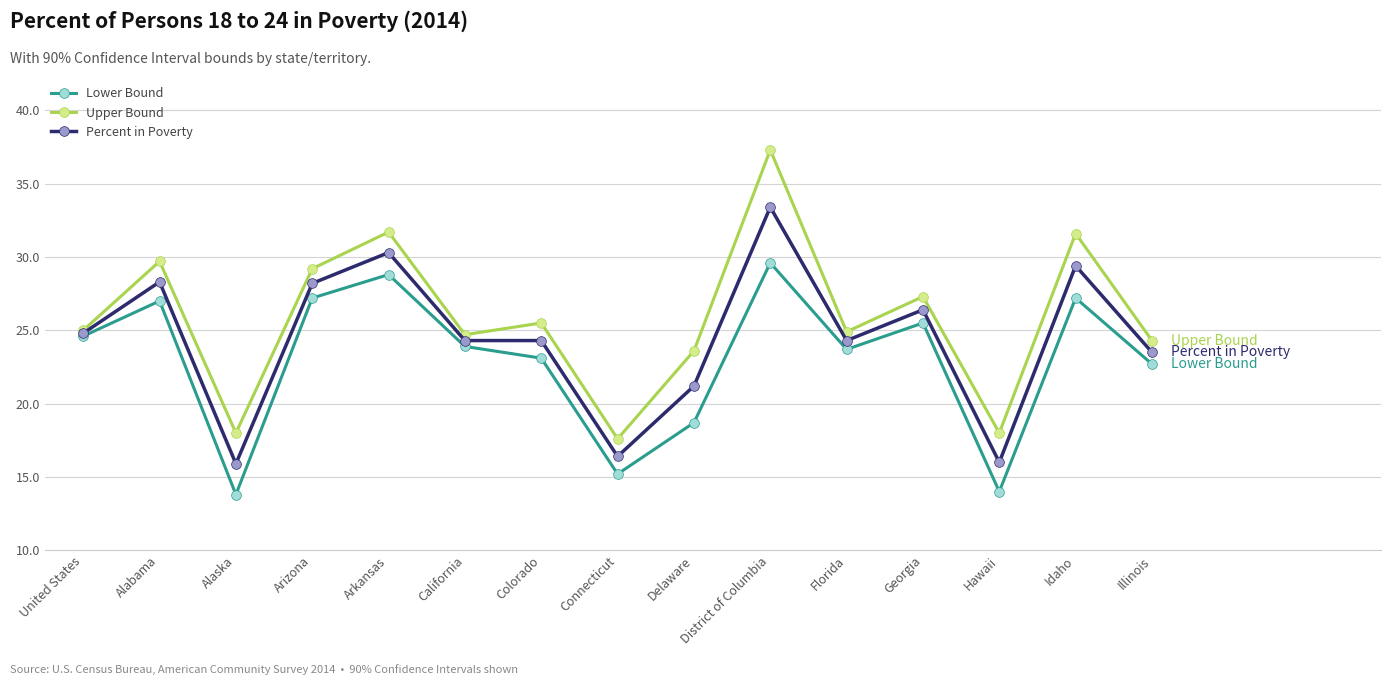

In Upper Bound, how many points are lower than both neighbors (excluding endpoints)?

5